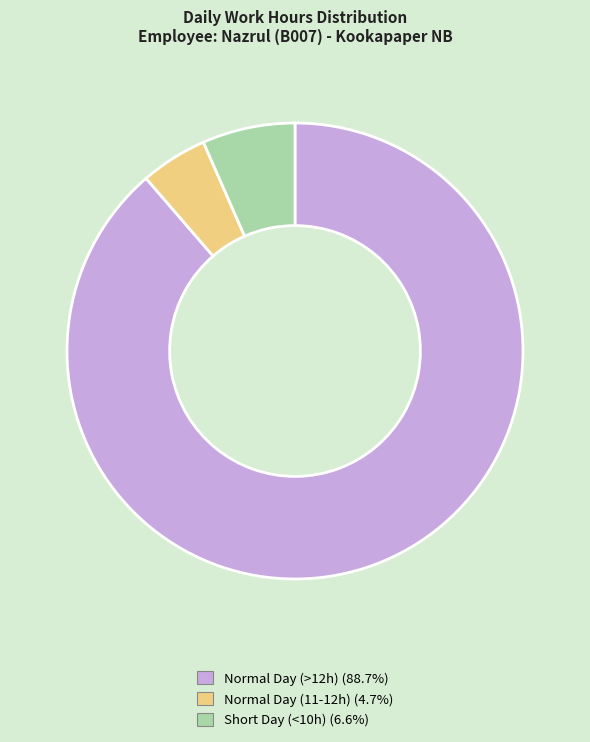

Does any single category account for the majority?

Yes